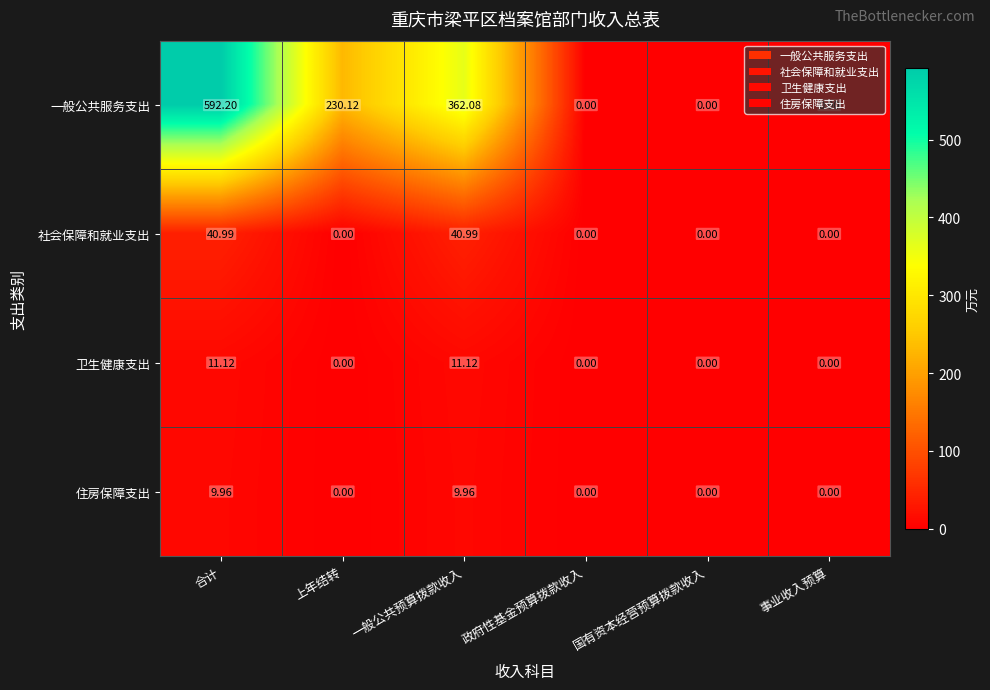

How many values in the 住房保障支出 series exceed 0?

2